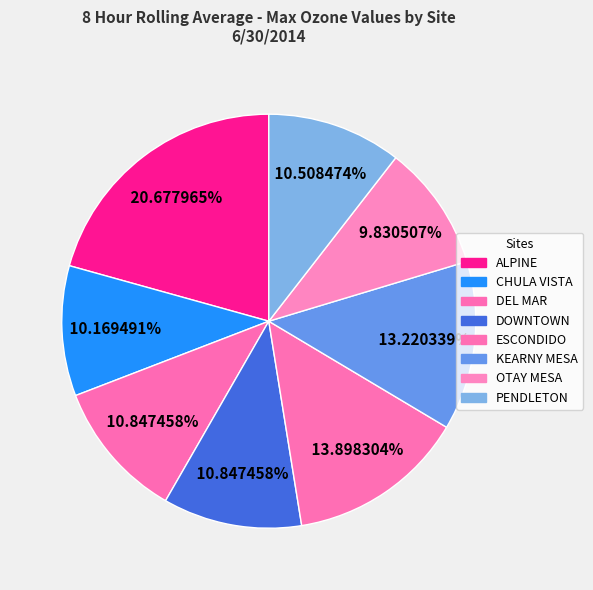

How many slices are in this pie chart?

8